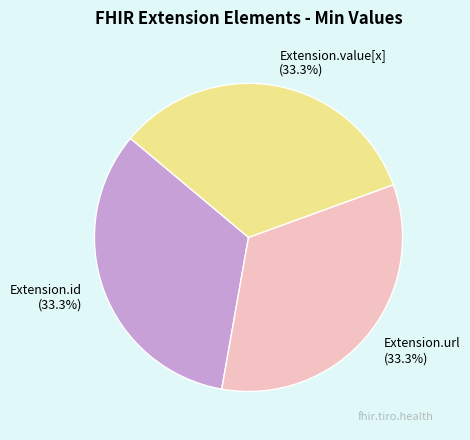

Does Extension.url (33.3%) represent more than half of the total?

No